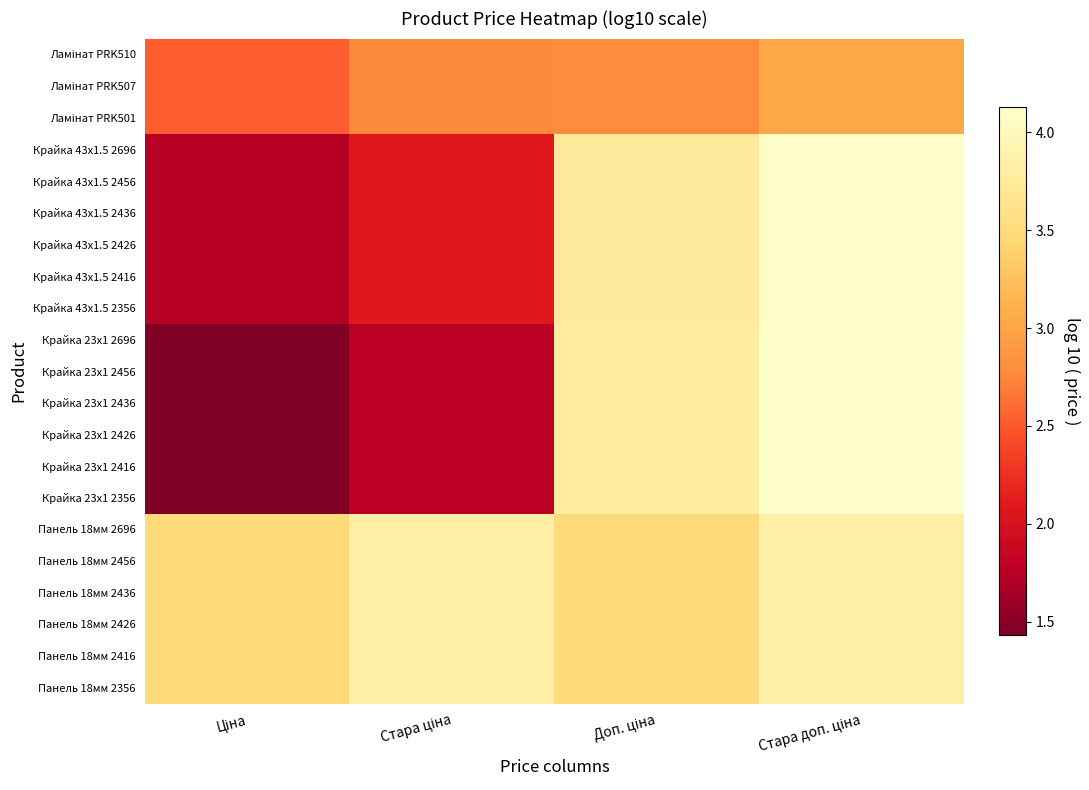

Count the number of data series in this chart.

21